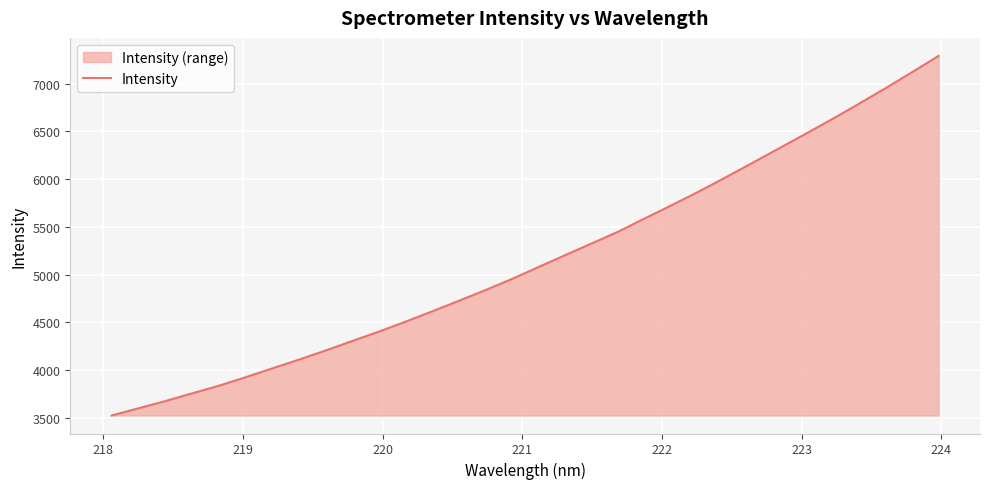

What is the smallest value displayed?

3523.0